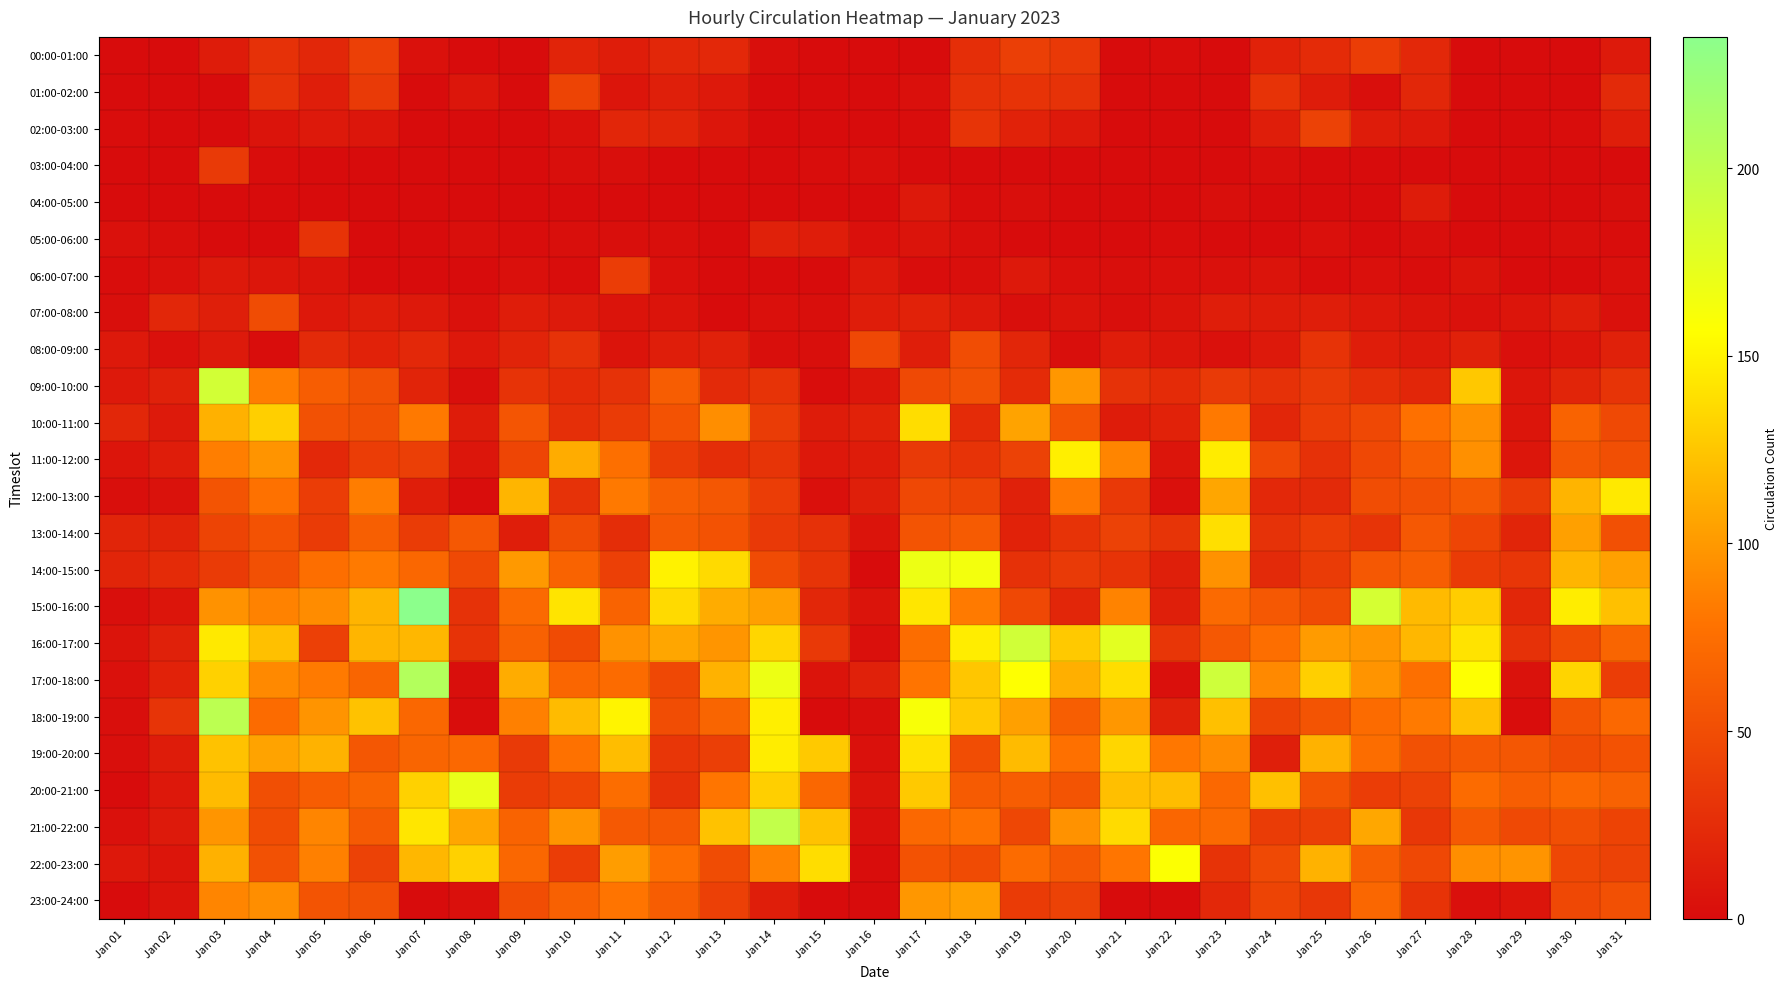

Rank the series by their maximum value, from lowest to highest.

04:00-05:00, 05:00-06:00, 03:00-04:00, 06:00-07:00, 00:00-01:00, 02:00-03:00, 01:00-02:00, 07:00-08:00, 08:00-09:00, 23:00-24:00, 10:00-11:00, 13:00-14:00, 12:00-13:00, 19:00-20:00, 11:00-12:00, 22:00-23:00, 14:00-15:00, 20:00-21:00, 09:00-10:00, 16:00-17:00, 21:00-22:00, 18:00-19:00, 17:00-18:00, 15:00-16:00